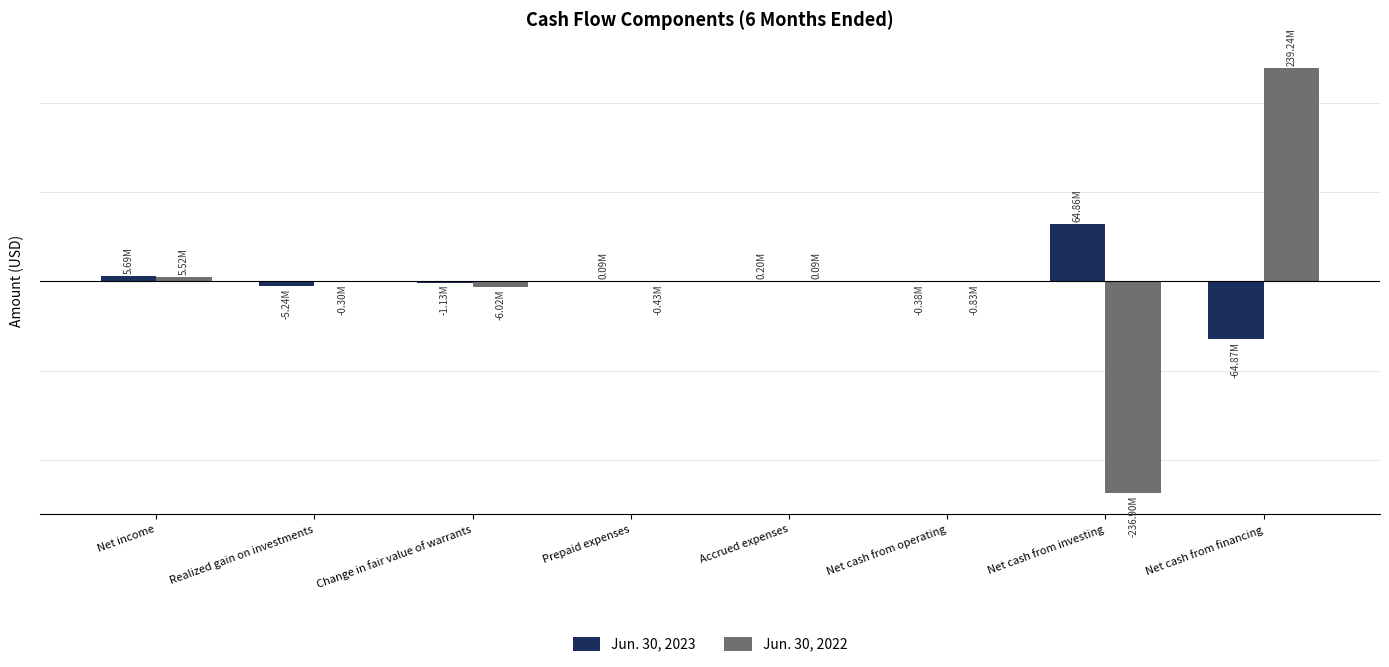

At which label does Jun. 30, 2022 first exceed -301610?

Net income